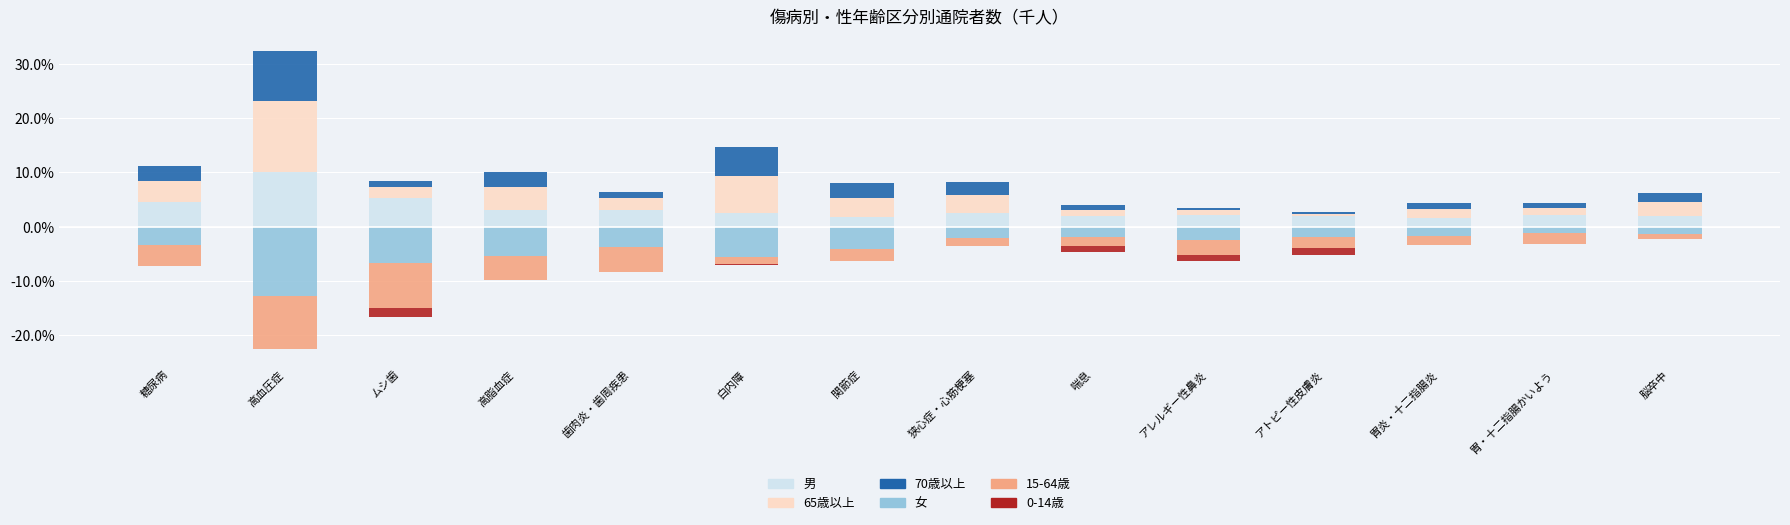

At which category is the sum across all series the highest?

高血圧症